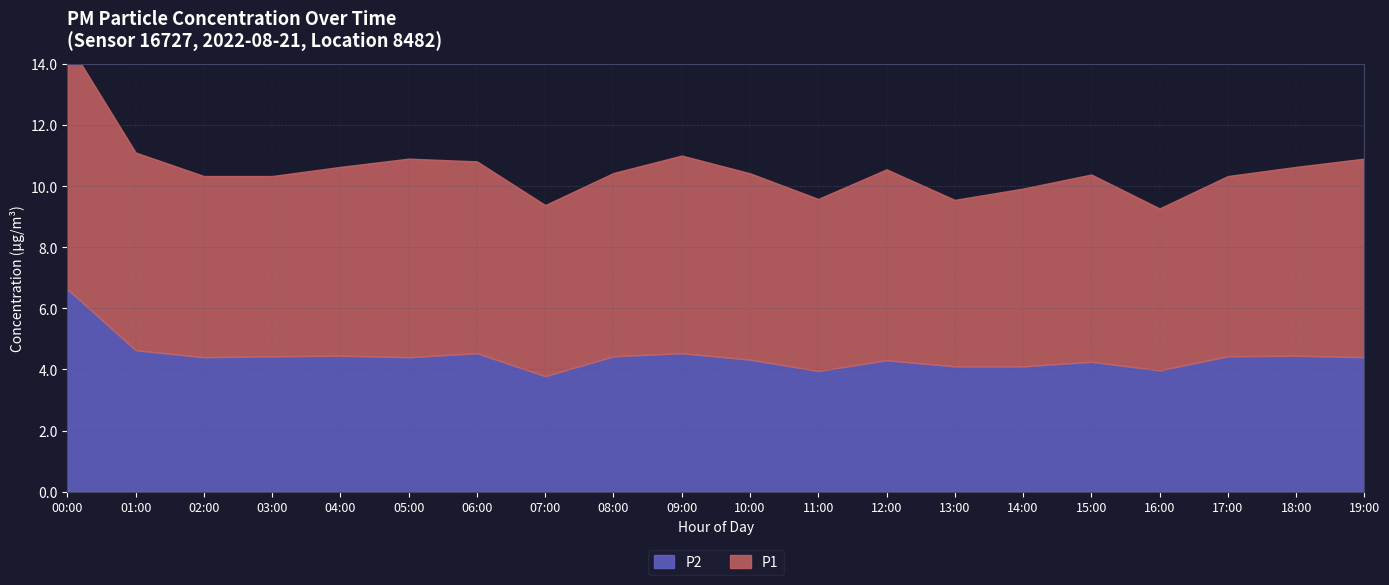

What is the spread (max minus min) of values at 03:00?

1.5